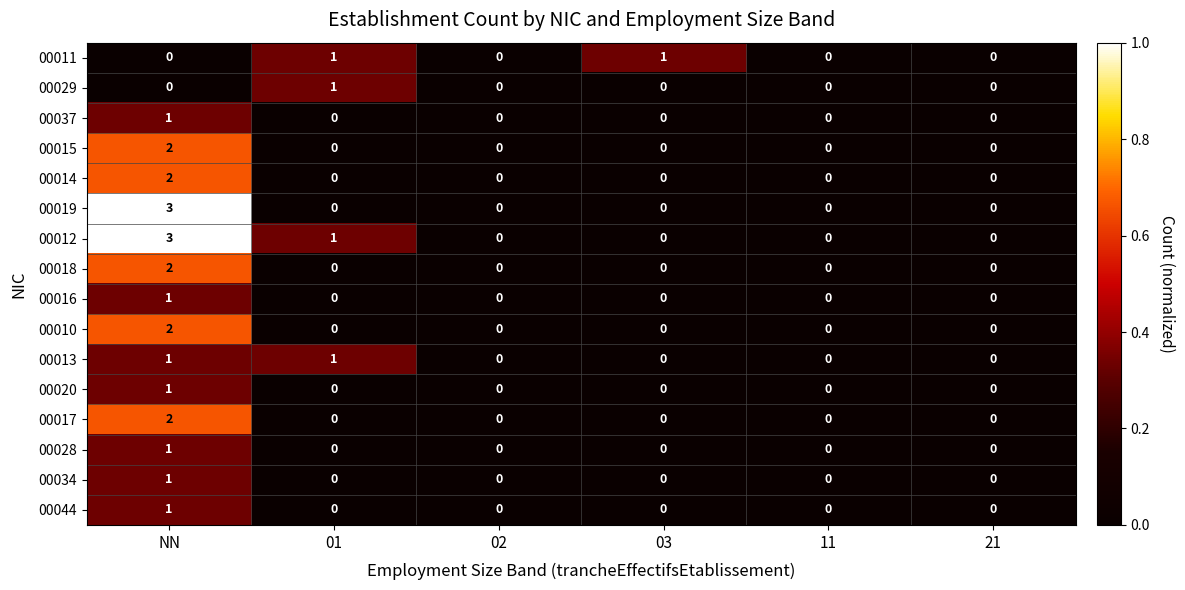

How many 00012 values are between 0 and 1?

5